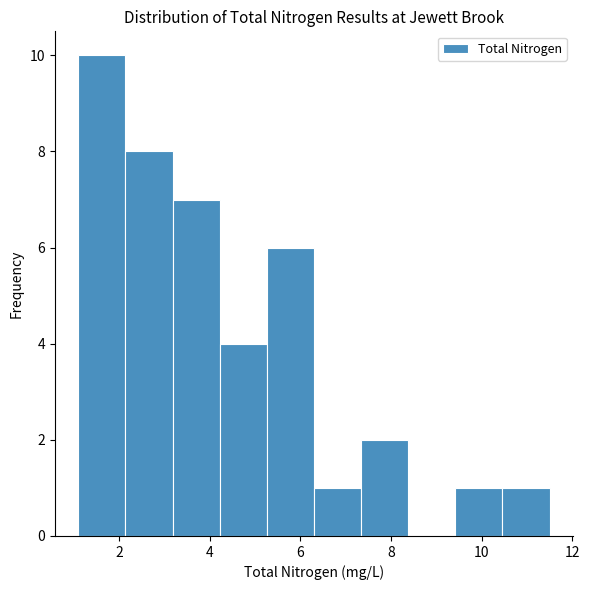

How tall is the bar that spans 7.34 to 8.38 on the x-axis? Neither the bar edges nor the heights are printed on the chart, so give them approximately, as read against the axes.

2